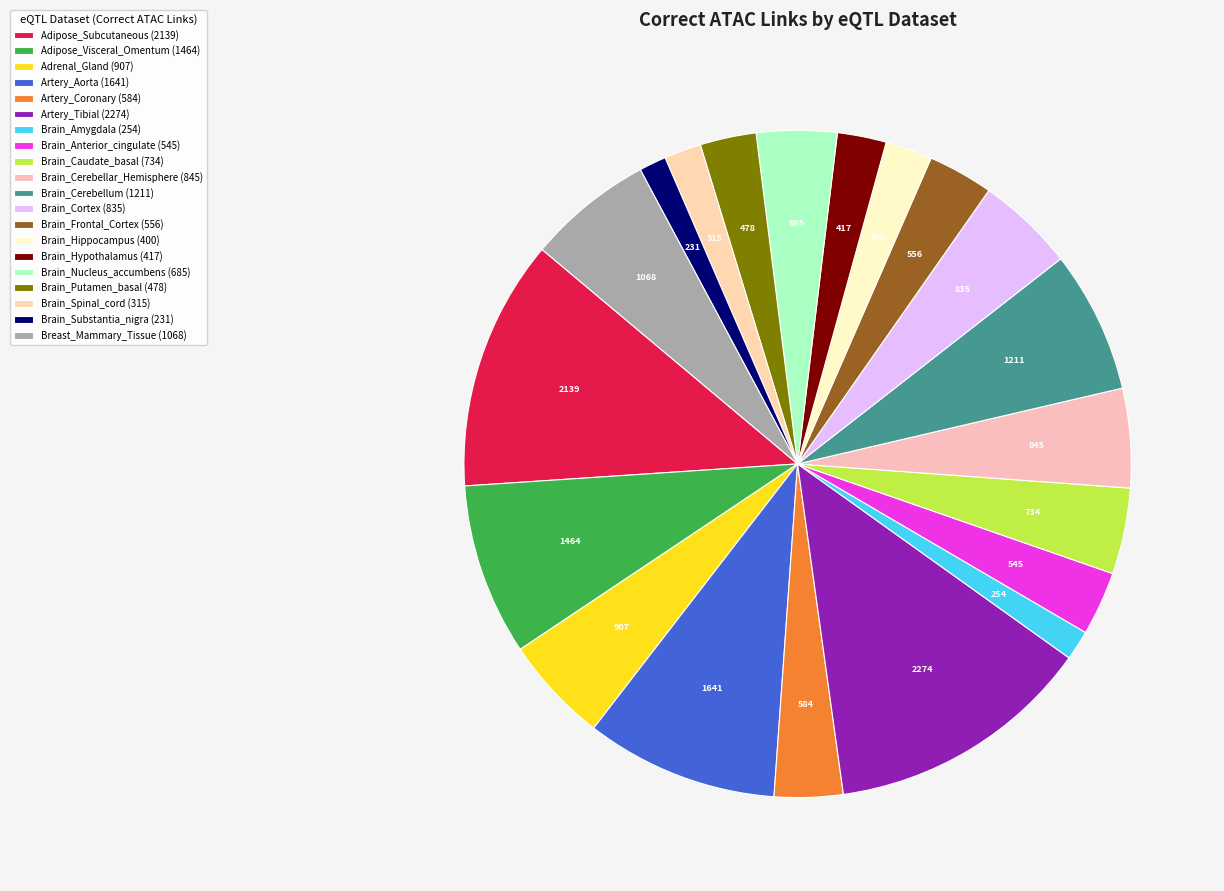

Rank the categories by value from highest to lowest.

Artery_Tibial, Adipose_Subcutaneous, Artery_Aorta, Adipose_Visceral_Omentum, Brain_Cerebellum, Breast_Mammary_Tissue, Adrenal_Gland, Brain_Cerebellar_Hemisphere, Brain_Cortex, Brain_Caudate_basal_ganglia, Brain_Nucleus_accumbens_basal_ganglia, Artery_Coronary, Brain_Frontal_Cortex_BA9, Brain_Anterior_cingulate_cortex_BA24, Brain_Putamen_basal_ganglia, Brain_Hypothalamus, Brain_Hippocampus, Brain_Spinal_cord_cervical_c-1, Brain_Amygdala, Brain_Substantia_nigra